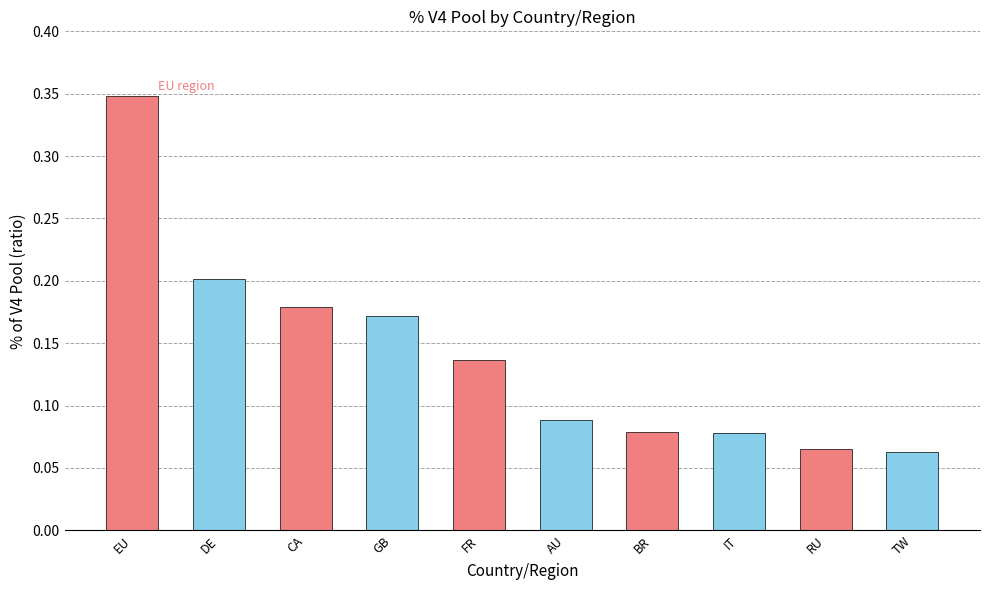

True or false: the data shows 0.5 at EU.

False